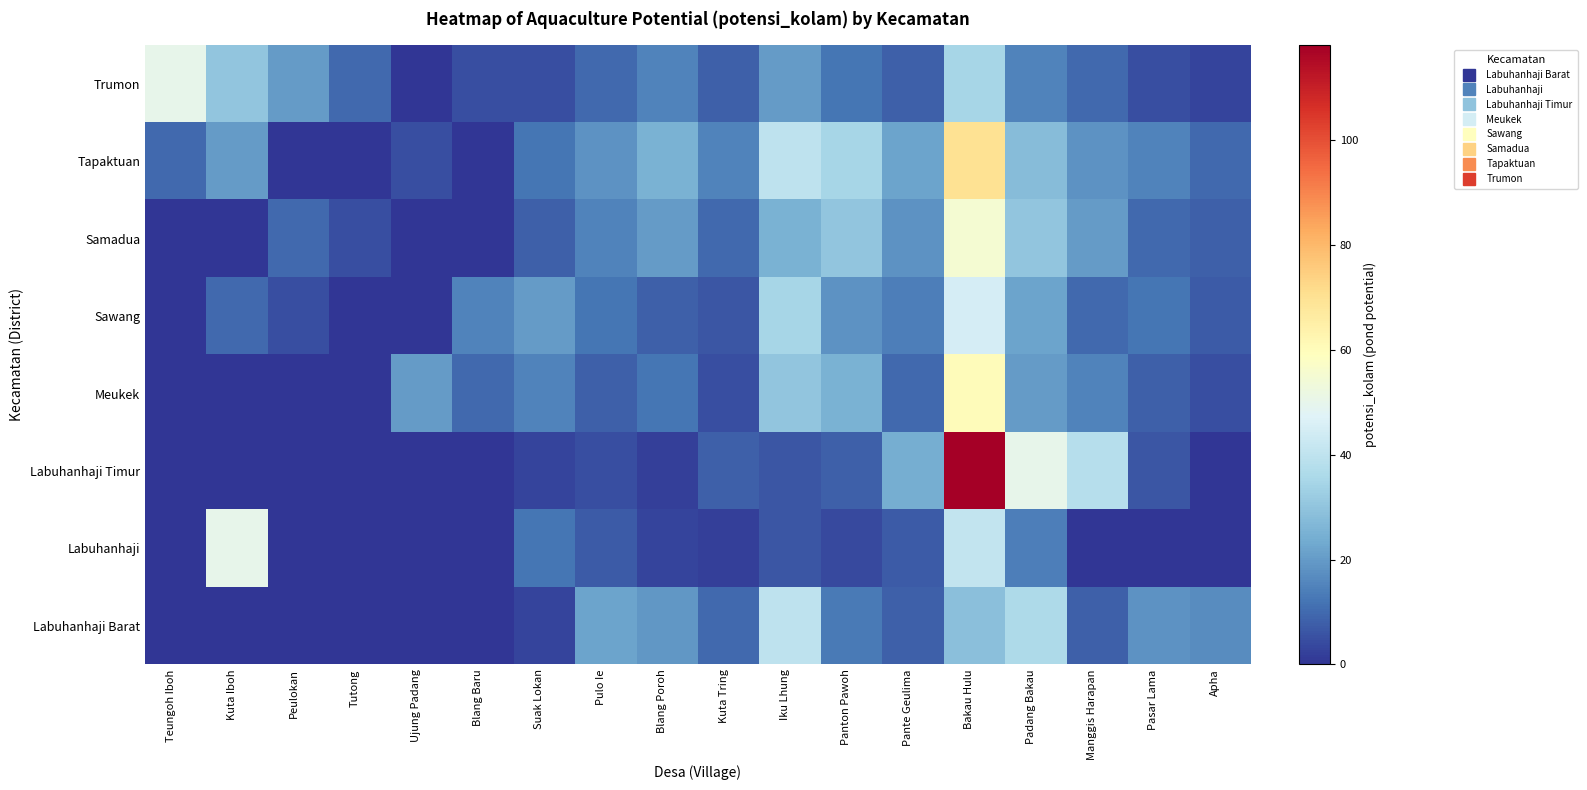

Reading left to right, what are all the values shown in this chart?

Labuhanhaji Barat: Teungoh Iboh=0	Kuta Iboh=0	Peulokan=0	Tutong=0	Ujung Padang=0	Blang Baru=0	Suak Lokan=3	Pulo Ie=22	Blang Poroh=19	Kuta Tring=10	Iku Lhung=40	Panton Pawoh=13	Pante Geulima=8	Bakau Hulu=29	Padang Bakau=36	Manggis Harapan=8	Pasar Lama=18	Apha=17
Labuhanhaji: Teungoh Iboh=0	Kuta Iboh=50	Peulokan=0	Tutong=0	Ujung Padang=0	Blang Baru=0	Suak Lokan=12	Pulo Ie=7	Blang Poroh=3	Kuta Tring=2	Iku Lhung=6	Panton Pawoh=4	Pante Geulima=7	Bakau Hulu=41	Padang Bakau=14	Manggis Harapan=0	Pasar Lama=0	Apha=0
Labuhanhaji Timur: Teungoh Iboh=0	Kuta Iboh=0	Peulokan=0	Tutong=0	Ujung Padang=0	Blang Baru=0	Suak Lokan=3	Pulo Ie=5	Blang Poroh=2	Kuta Tring=8	Iku Lhung=6	Panton Pawoh=8	Pante Geulima=24	Bakau Hulu=118	Padang Bakau=50	Manggis Harapan=38	Pasar Lama=6	Apha=0
Meukek: Teungoh Iboh=0	Kuta Iboh=0	Peulokan=0	Tutong=0	Ujung Padang=20	Blang Baru=10	Suak Lokan=15	Pulo Ie=8	Blang Poroh=12	Kuta Tring=5	Iku Lhung=30	Panton Pawoh=25	Pante Geulima=10	Bakau Hulu=60	Padang Bakau=20	Manggis Harapan=15	Pasar Lama=8	Apha=5
Sawang: Teungoh Iboh=0	Kuta Iboh=10	Peulokan=5	Tutong=0	Ujung Padang=0	Blang Baru=15	Suak Lokan=20	Pulo Ie=12	Blang Poroh=8	Kuta Tring=6	Iku Lhung=35	Panton Pawoh=18	Pante Geulima=14	Bakau Hulu=45	Padang Bakau=22	Manggis Harapan=10	Pasar Lama=12	Apha=7
Samadua: Teungoh Iboh=0	Kuta Iboh=0	Peulokan=10	Tutong=5	Ujung Padang=0	Blang Baru=0	Suak Lokan=8	Pulo Ie=15	Blang Poroh=20	Kuta Tring=10	Iku Lhung=25	Panton Pawoh=30	Pante Geulima=18	Bakau Hulu=55	Padang Bakau=30	Manggis Harapan=20	Pasar Lama=10	Apha=8
Tapaktuan: Teungoh Iboh=10	Kuta Iboh=20	Peulokan=0	Tutong=0	Ujung Padang=5	Blang Baru=0	Suak Lokan=12	Pulo Ie=18	Blang Poroh=25	Kuta Tring=15	Iku Lhung=40	Panton Pawoh=35	Pante Geulima=22	Bakau Hulu=70	Padang Bakau=28	Manggis Harapan=18	Pasar Lama=15	Apha=10
Trumon: Teungoh Iboh=50	Kuta Iboh=30	Peulokan=20	Tutong=10	Ujung Padang=0	Blang Baru=5	Suak Lokan=5	Pulo Ie=10	Blang Poroh=15	Kuta Tring=8	Iku Lhung=20	Panton Pawoh=12	Pante Geulima=8	Bakau Hulu=35	Padang Bakau=15	Manggis Harapan=10	Pasar Lama=5	Apha=3